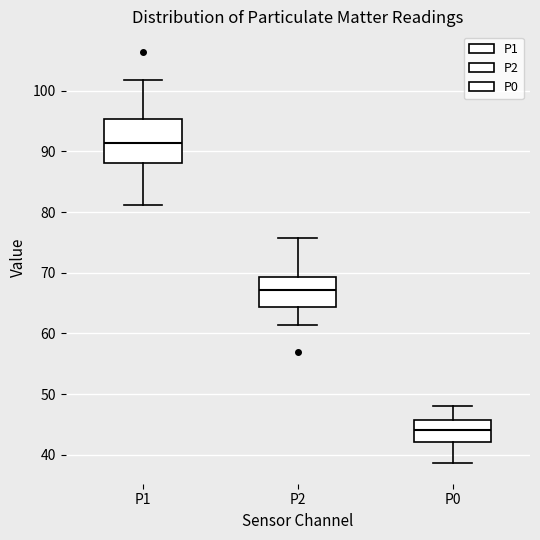

Which box's median line is the lowest?

P0